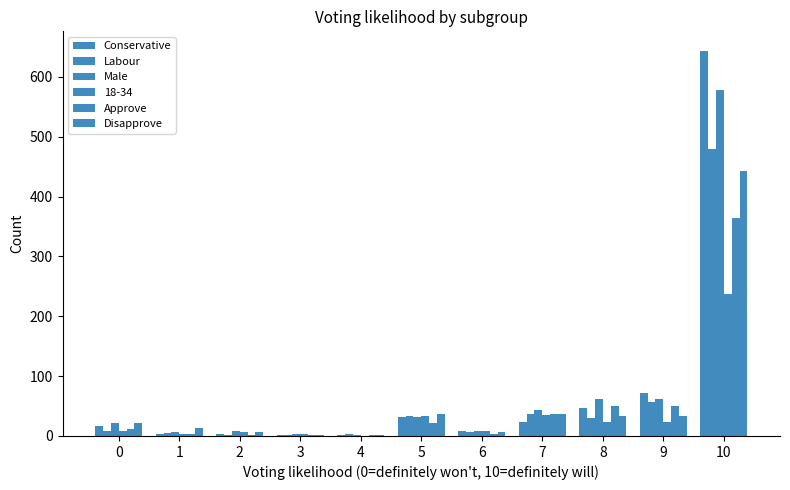

What is the value of the Disapprove bar at the 3rd from the left?

7